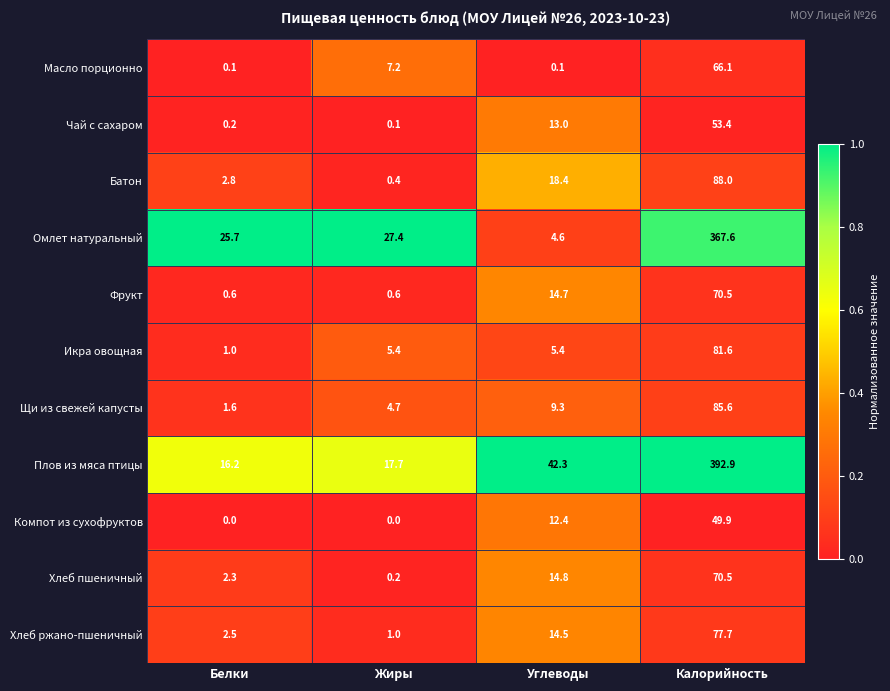

Count the number of categories in the chart.

4